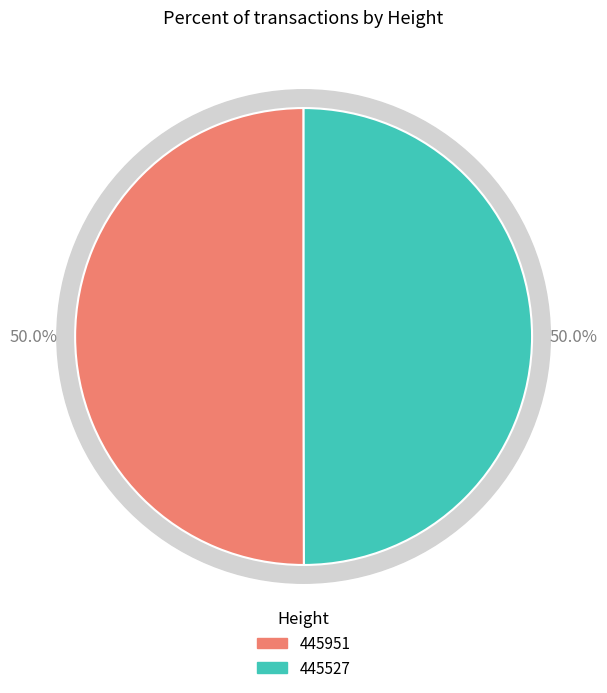

What is the smallest slice in the pie chart?

445527